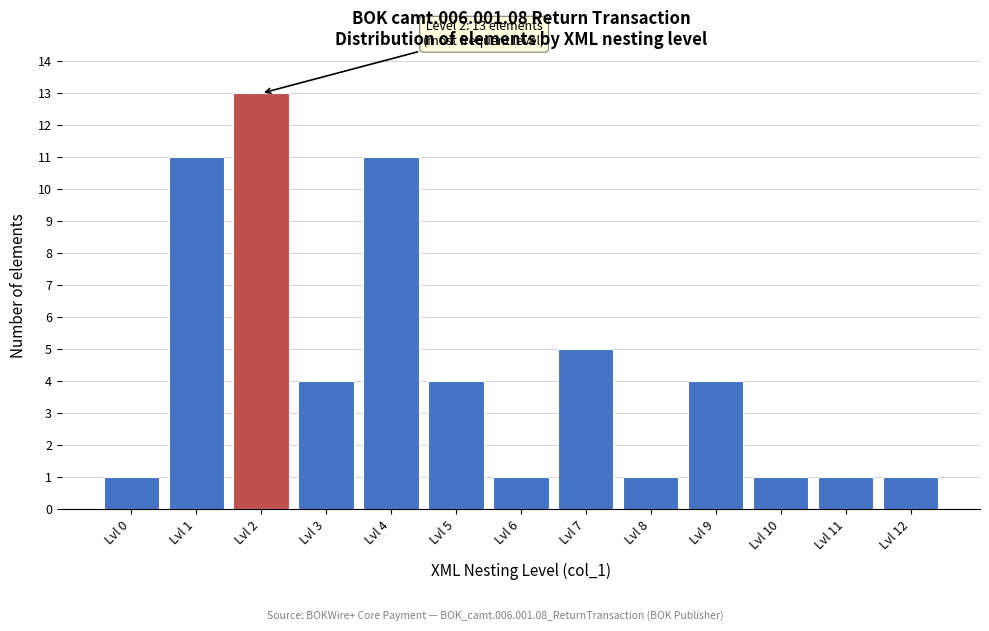

Reading left to right, extract all data points from this chart.

1	11	13	4	11	4	1	5	1	4	1	1	1